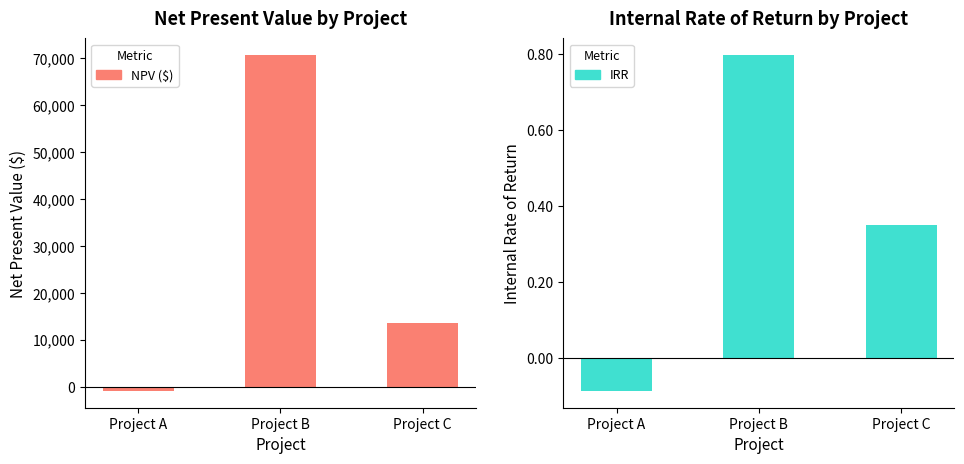

The value of NPV ($) at Project A is -1436.1. True or false?

False